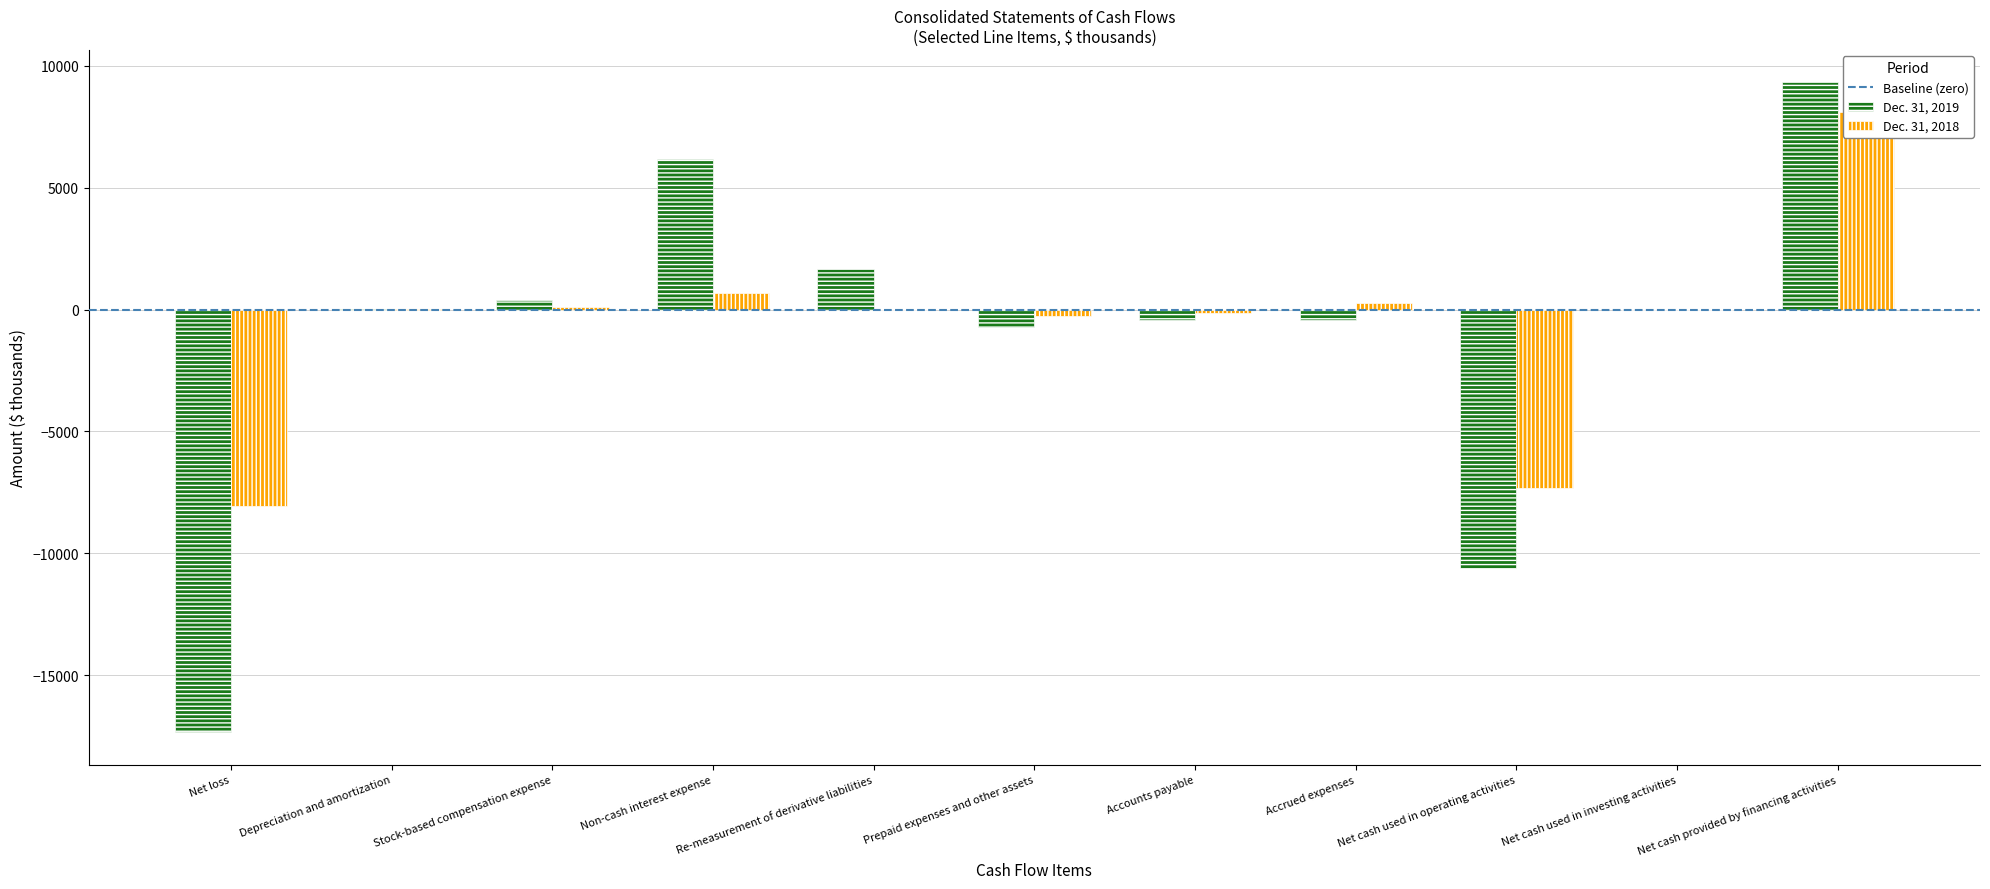

Rank the series at Net loss from lowest to highest value.

Dec. 31, 2019, Dec. 31, 2018